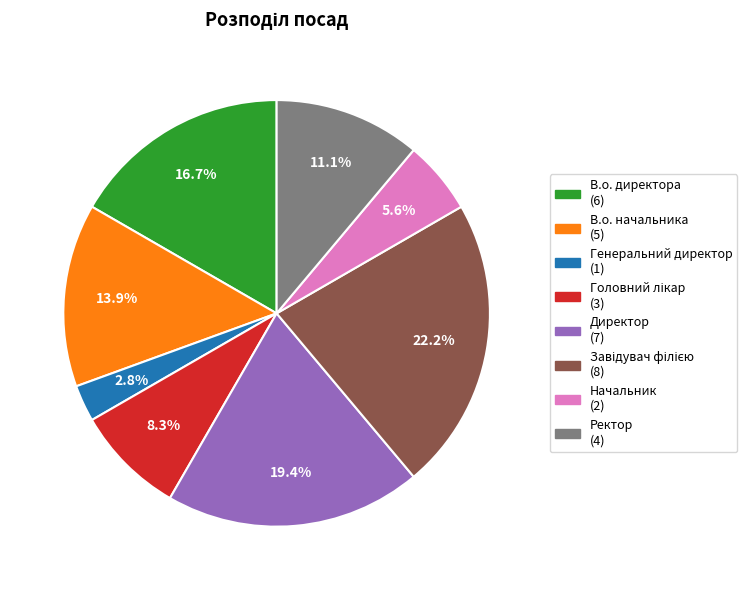

True or false: Начальник accounts for 15% of the total.

False